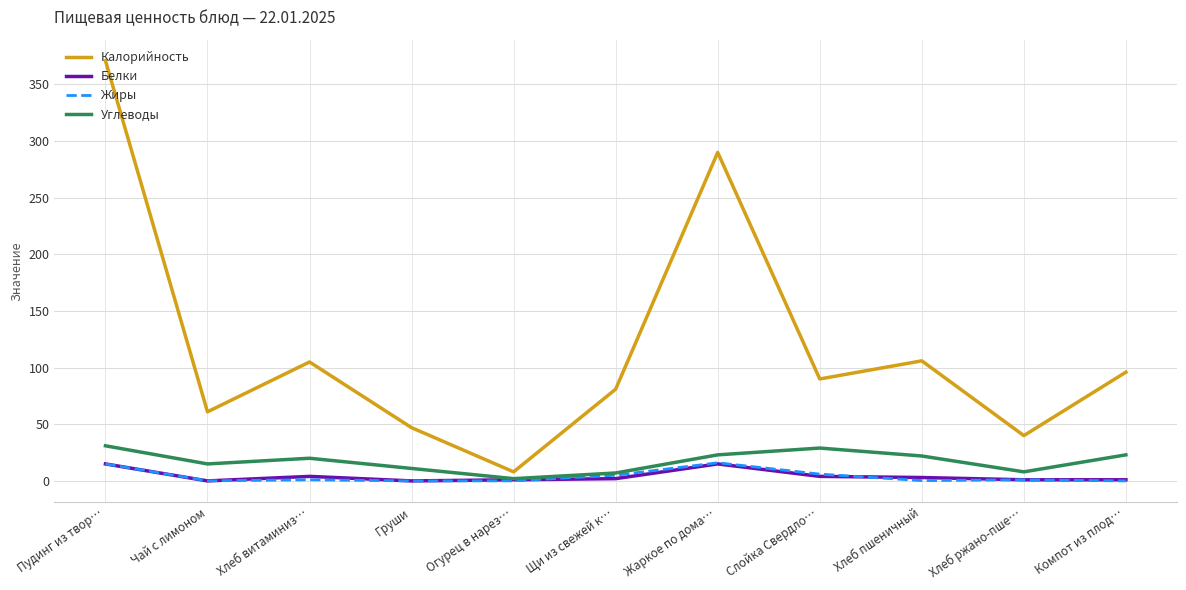

Which series has the largest total across all categories?

Калорийность